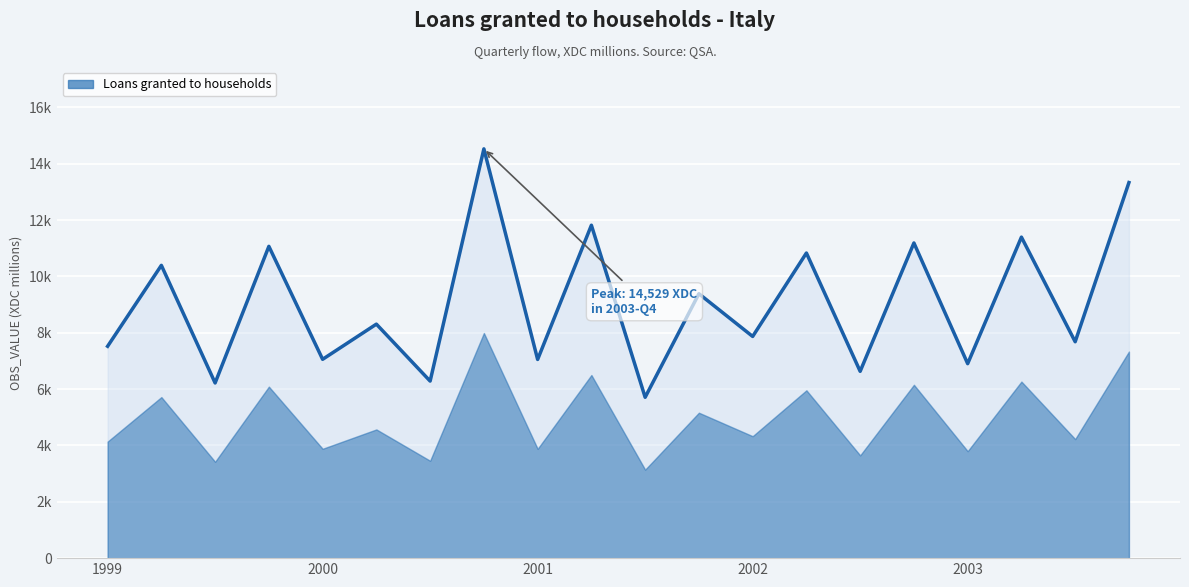

The value at 9 is 11818. True or false?

True